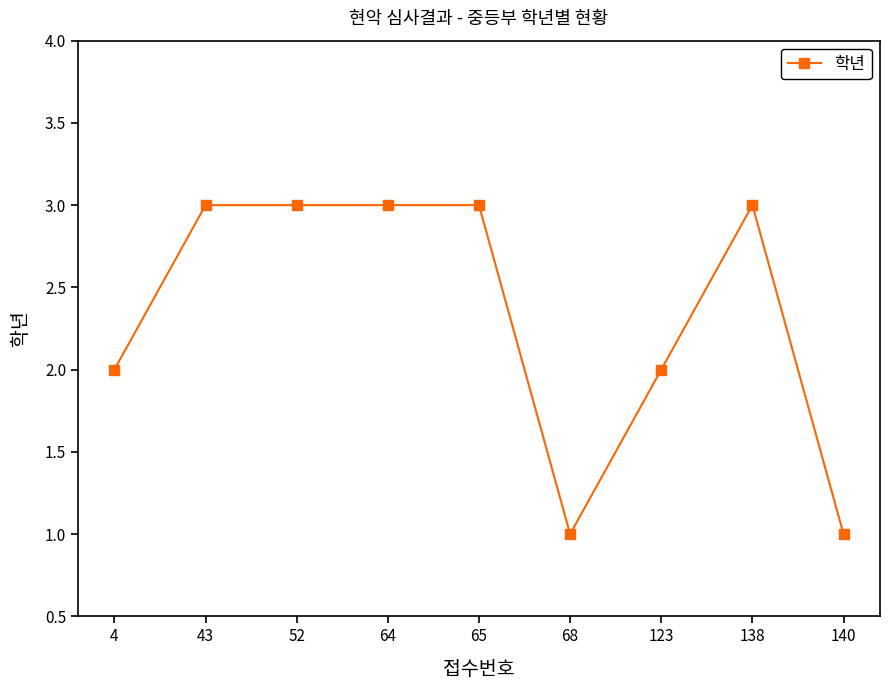

What is the change in value from 4 to 68?

-1